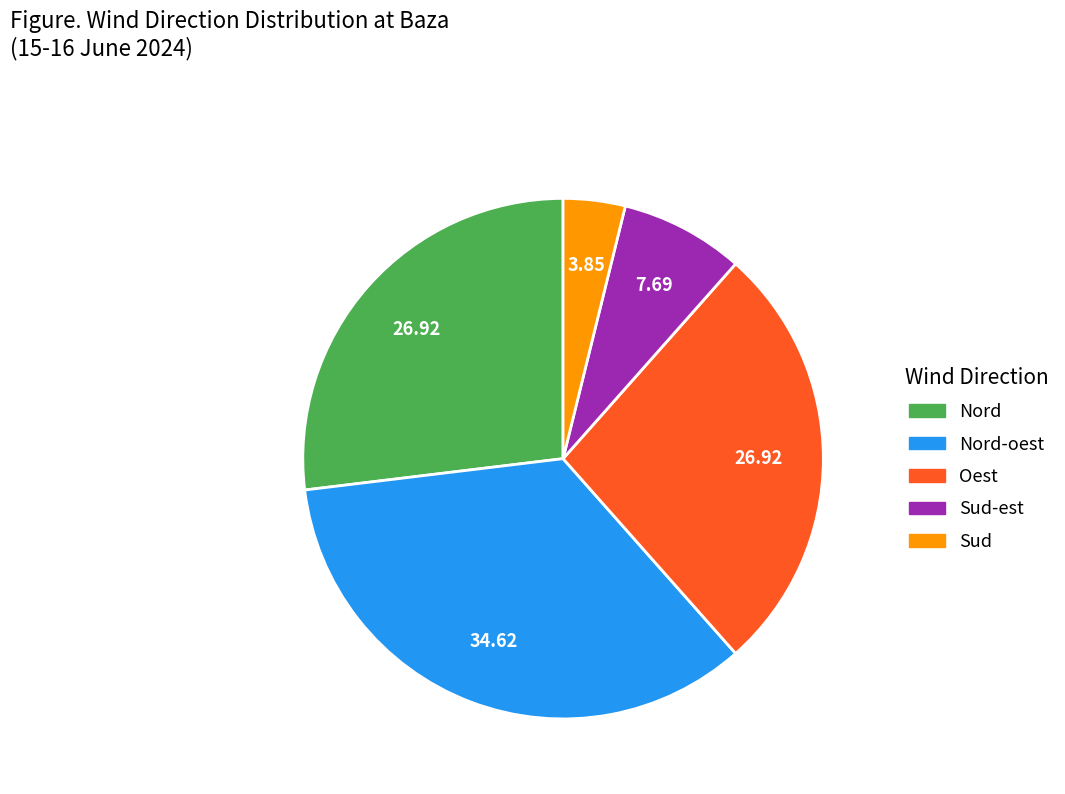

Is there any slice that represents more than half of the pie?

No